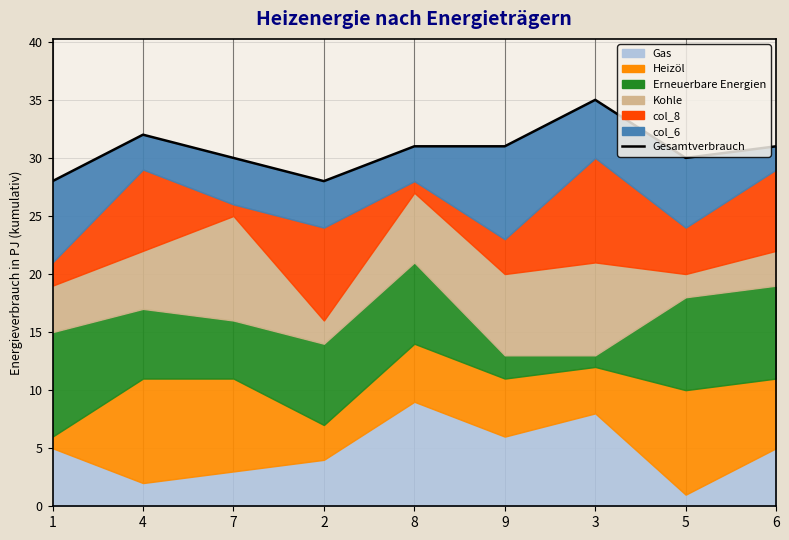

How many points are higher than both their immediate neighbors (excluding endpoints)?

2